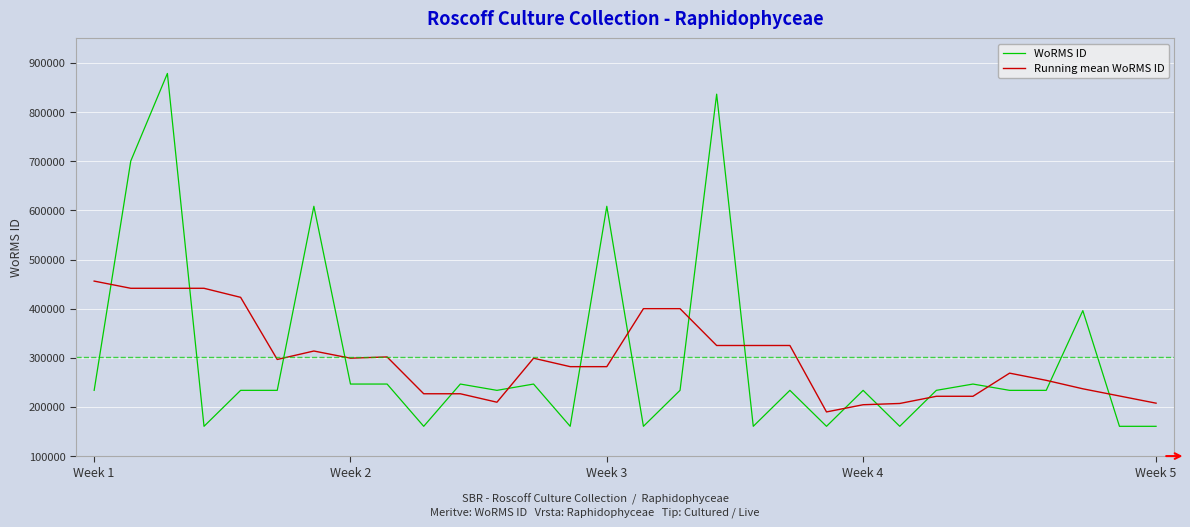

How many times do Running mean WoRMS ID and WoRMS ID cross each other?

16